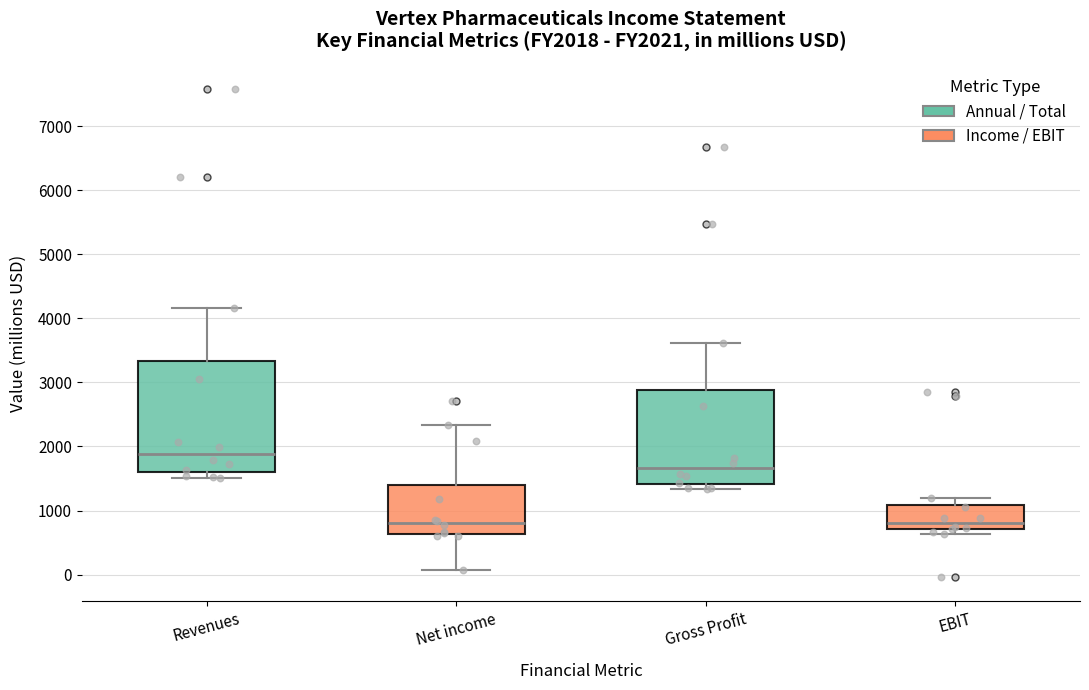

Reading left to right, transcribe this box plot: for each box, give where its median line is, the range the box spans, and where its two whiskers end, as read against the y-axis. The values are not printed on the chart, so give them approximately, as read against the axis.

Revenues: median 1900, box 1600 to 3300, whiskers 1500 to 4200
Net income: median 800, box 600 to 1400, whiskers 100 to 2300
Gross Profit: median 1700, box 1400 to 2900, whiskers 1300 to 3600
EBIT: median 800, box 700 to 1100, whiskers 600 to 1200